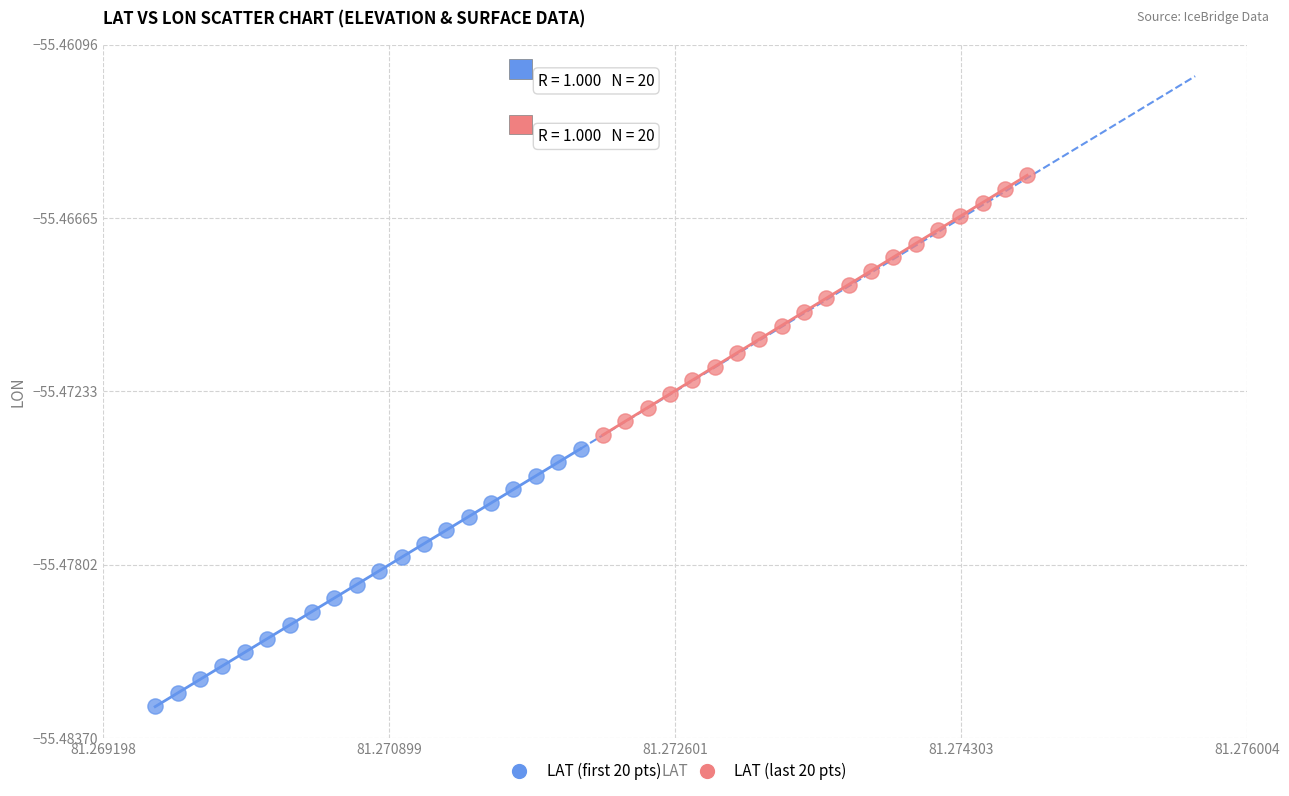

Which series reaches the maximum Y coordinate?

LAT (last 20 pts)